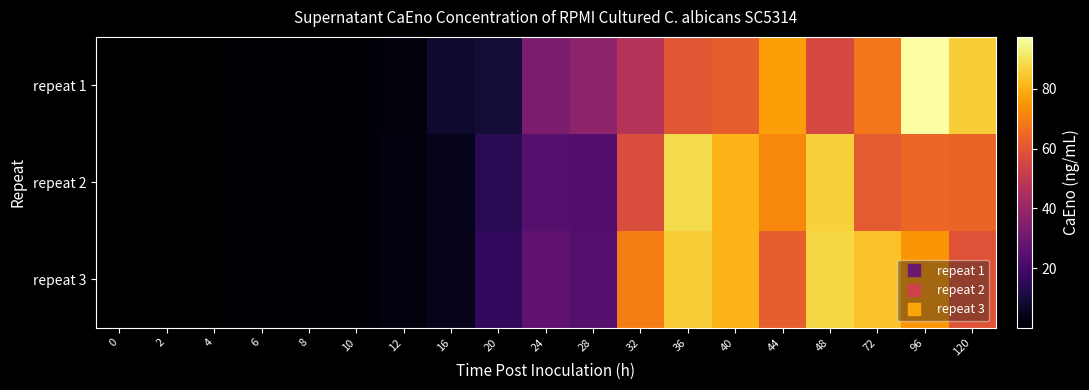

How many data points does each series have?

19